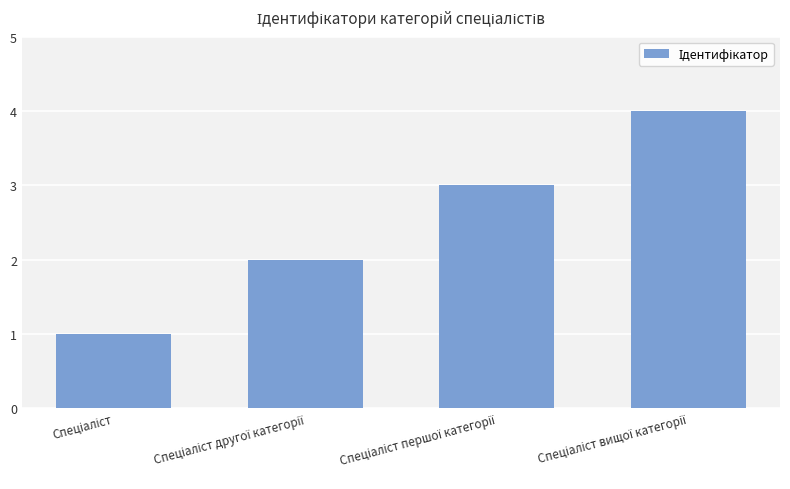

What is the sum of all values?

10